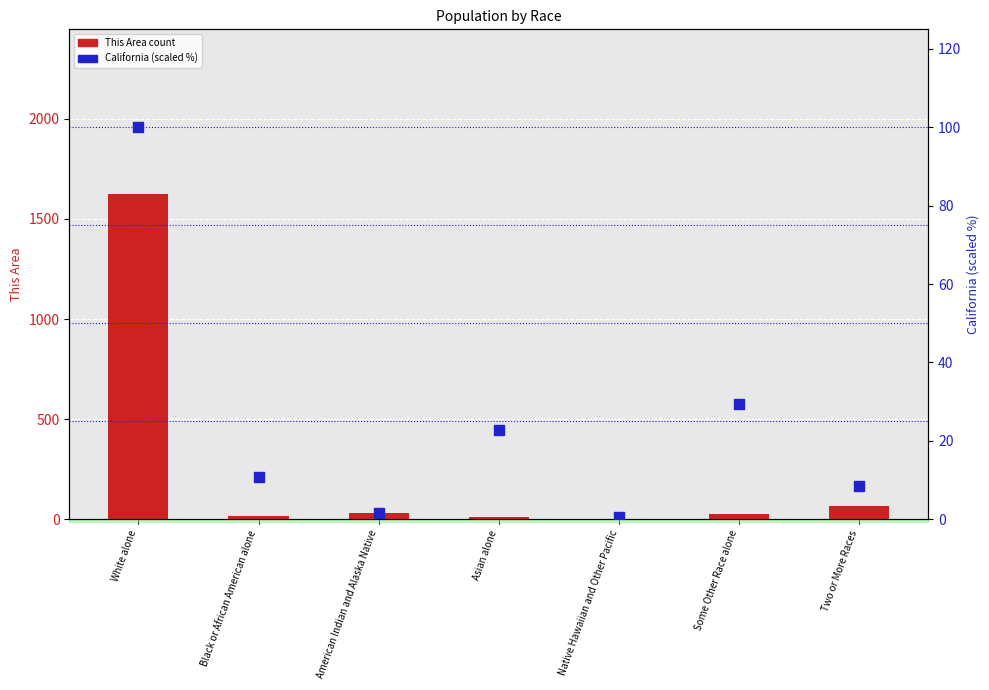

At how many categories does at least one series exceed 287?

1